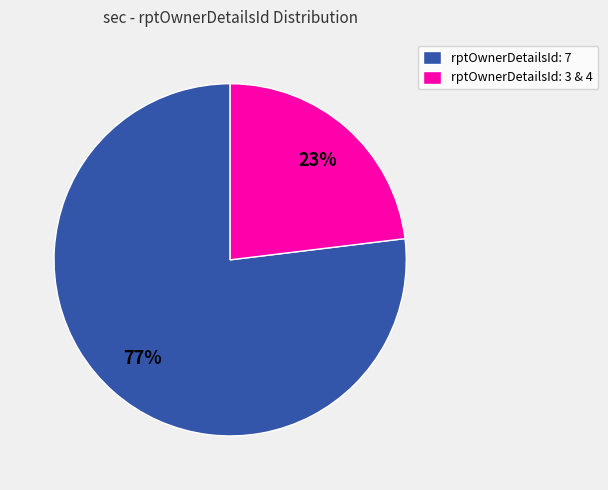

What is the majority slice?

rptOwnerDetailsId: 7